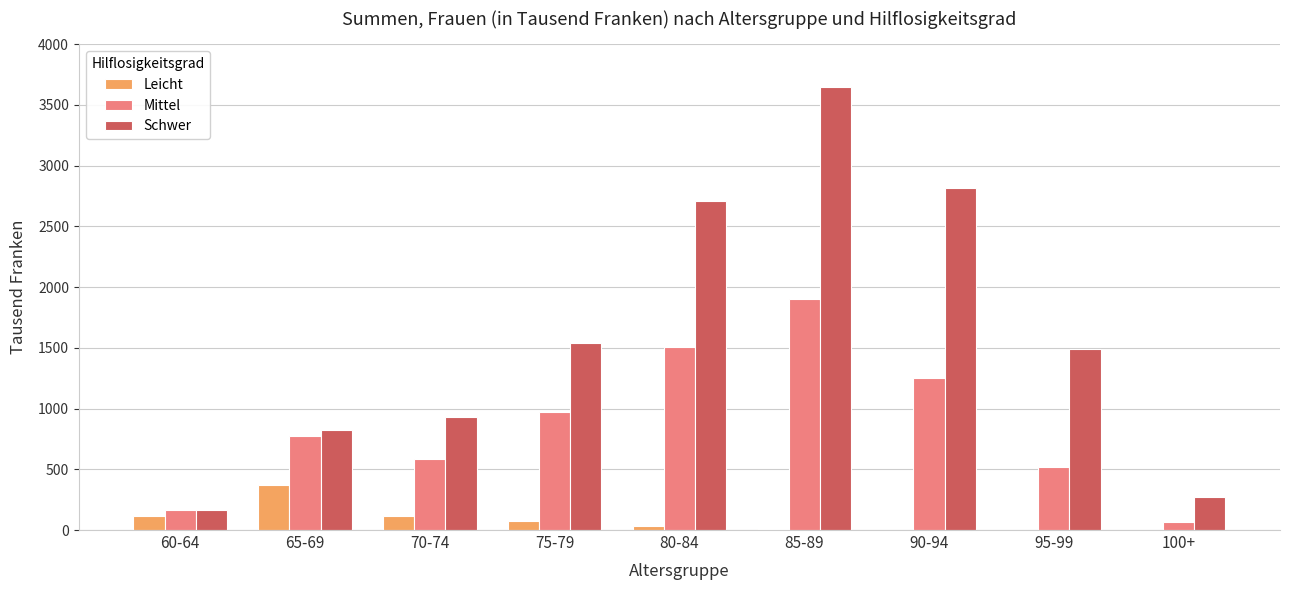

Which series changed the most between 65-69 and 90-94?

Schwer